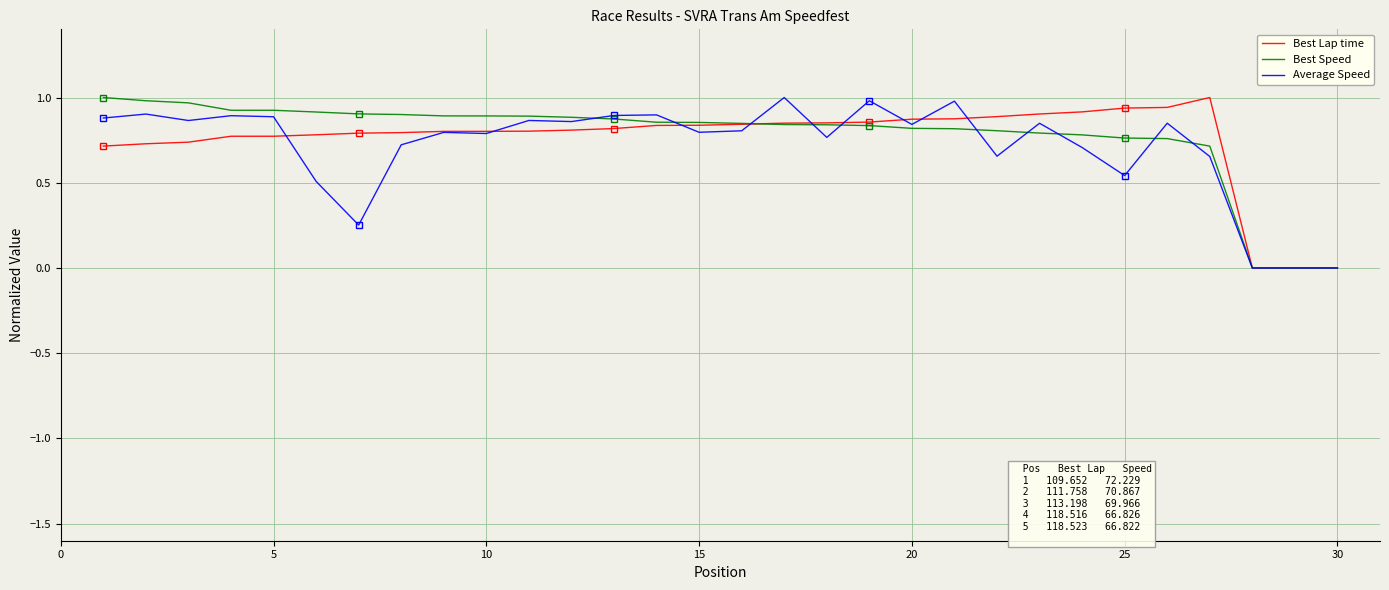

What are all the series names shown in the legend?

Best Lap time, Best Speed, Average Speed